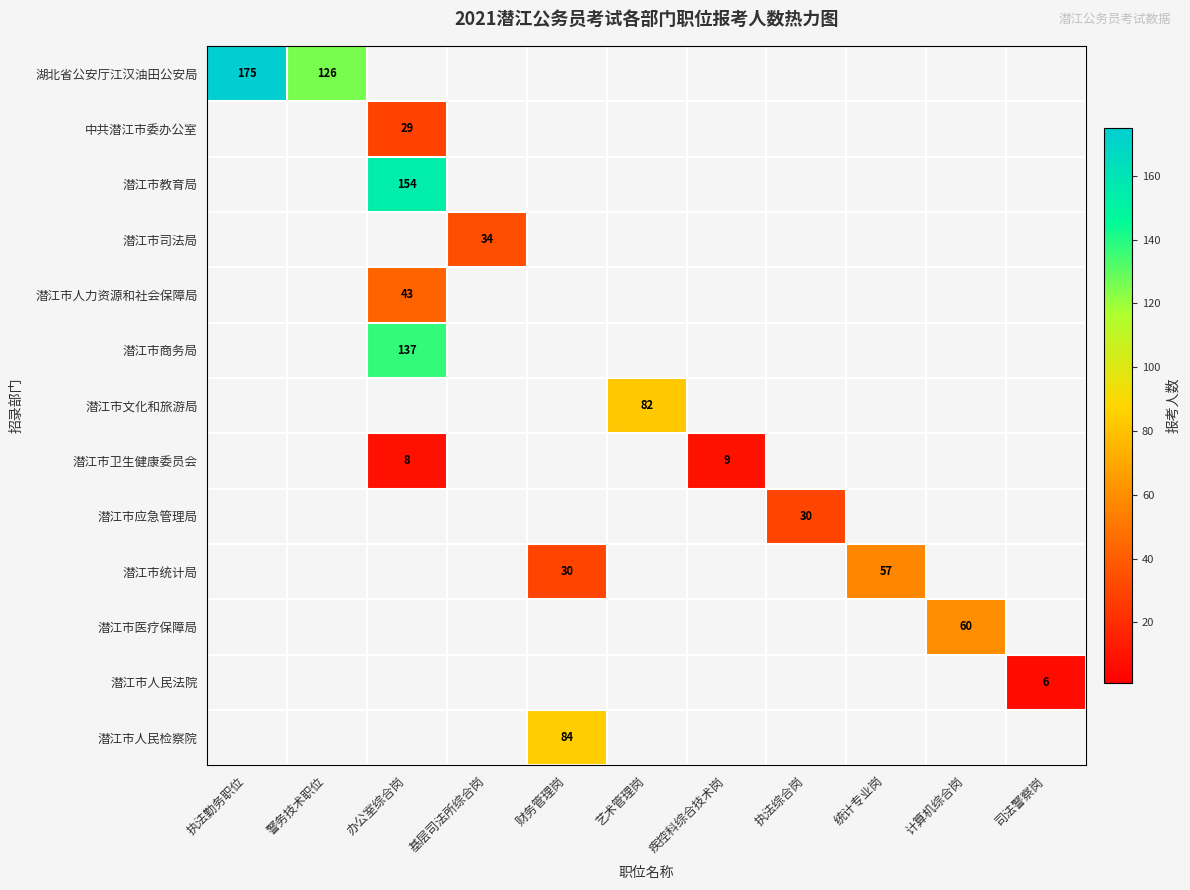

True or false: 潜江市人民检察院 has a value of 84 at 财务管理岗.

True